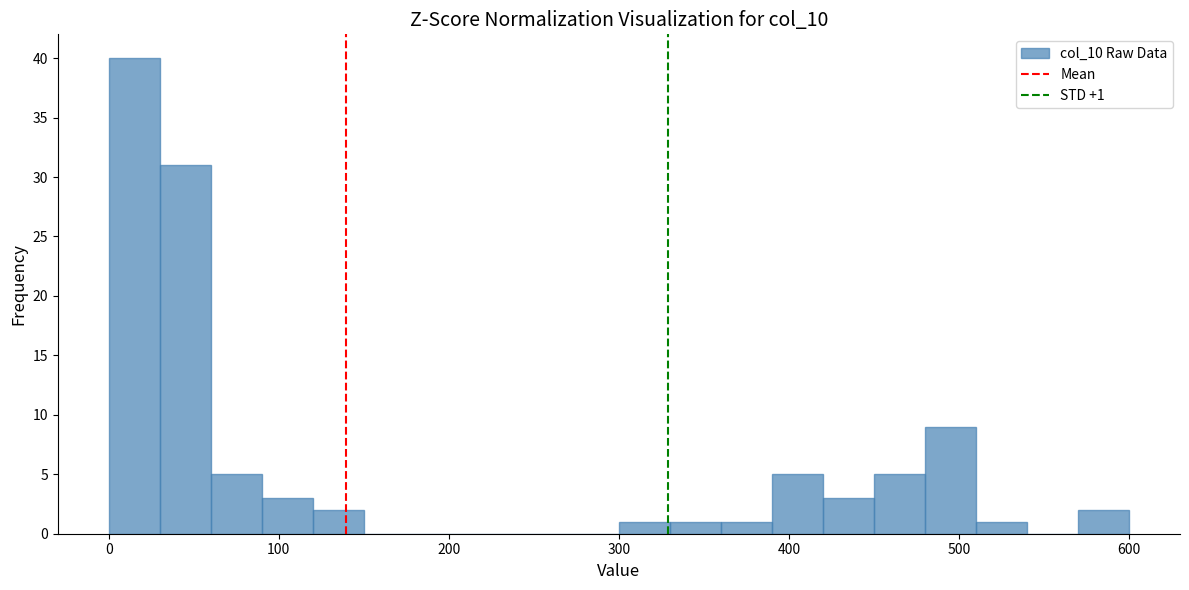

Around what value on the x-axis is the tallest bar? Give the approximate position of its centre, as read against the axis.

20